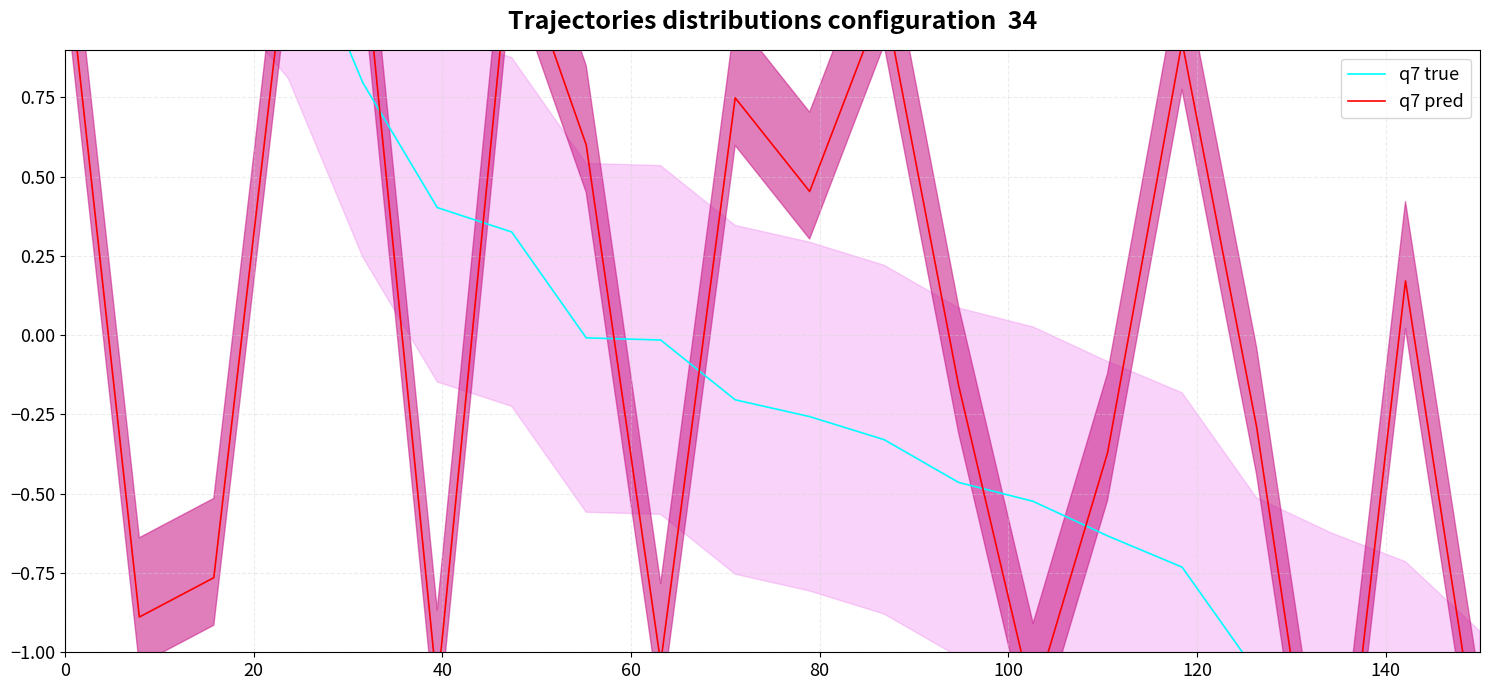

How many data points in q7 true are above 0?

7